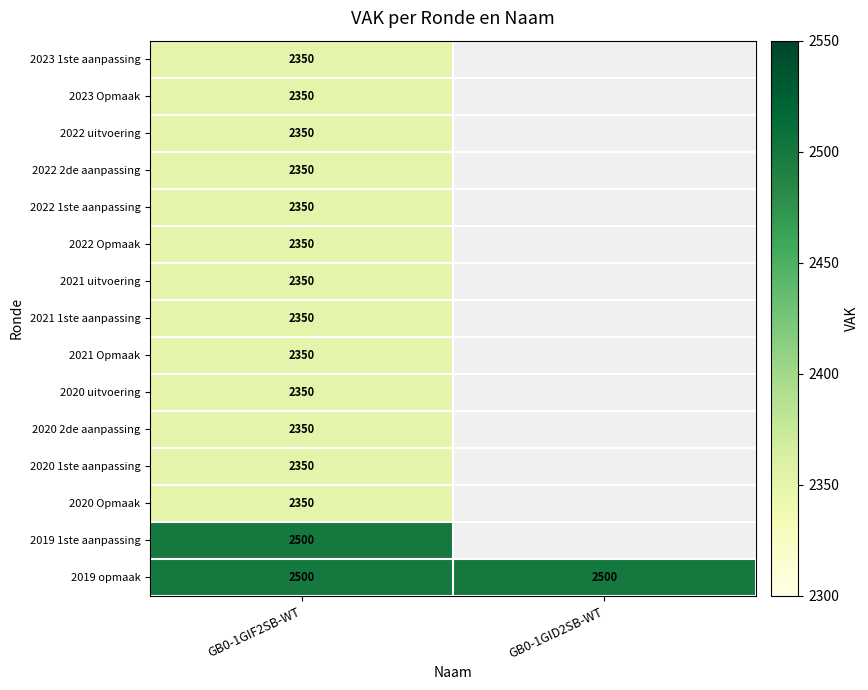

Between GB0-1GID2SB-WT and GB0-1GIF2SB-WT, which is larger?

GB0-1GIF2SB-WT